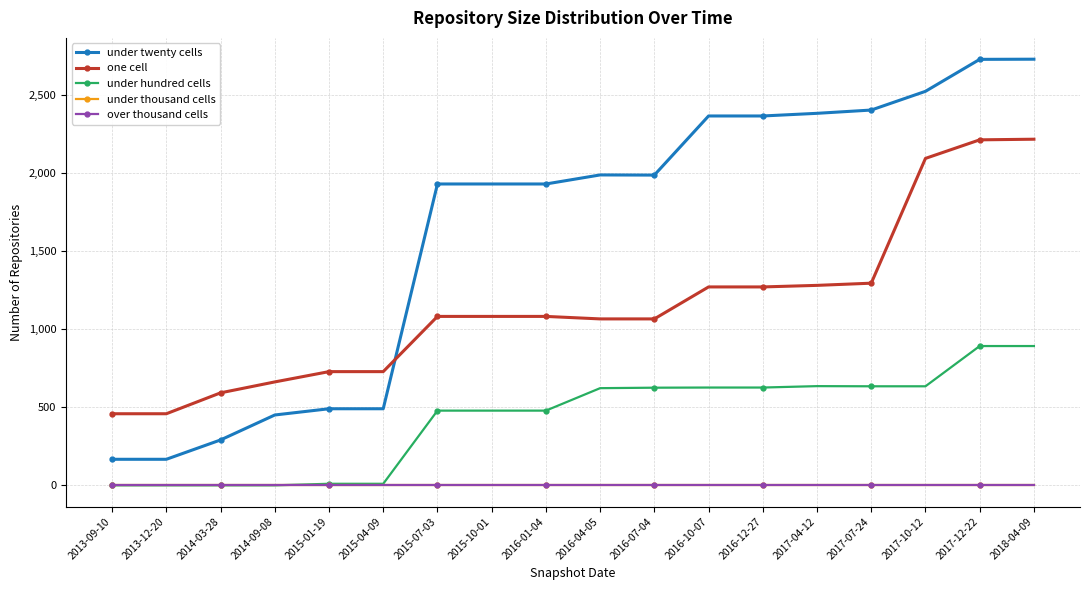

What is the difference between the highest and lowest values at 2017-12-22?

2731